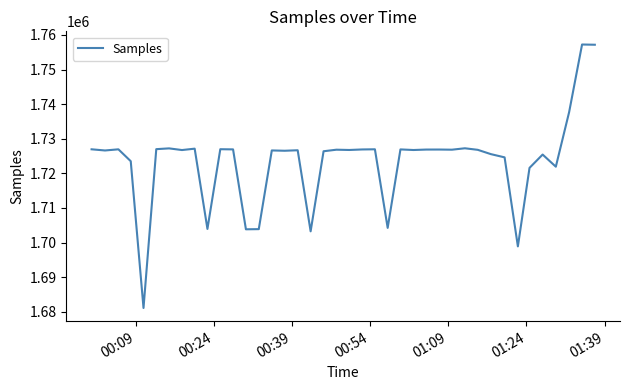

What is the smallest value displayed?

1681120